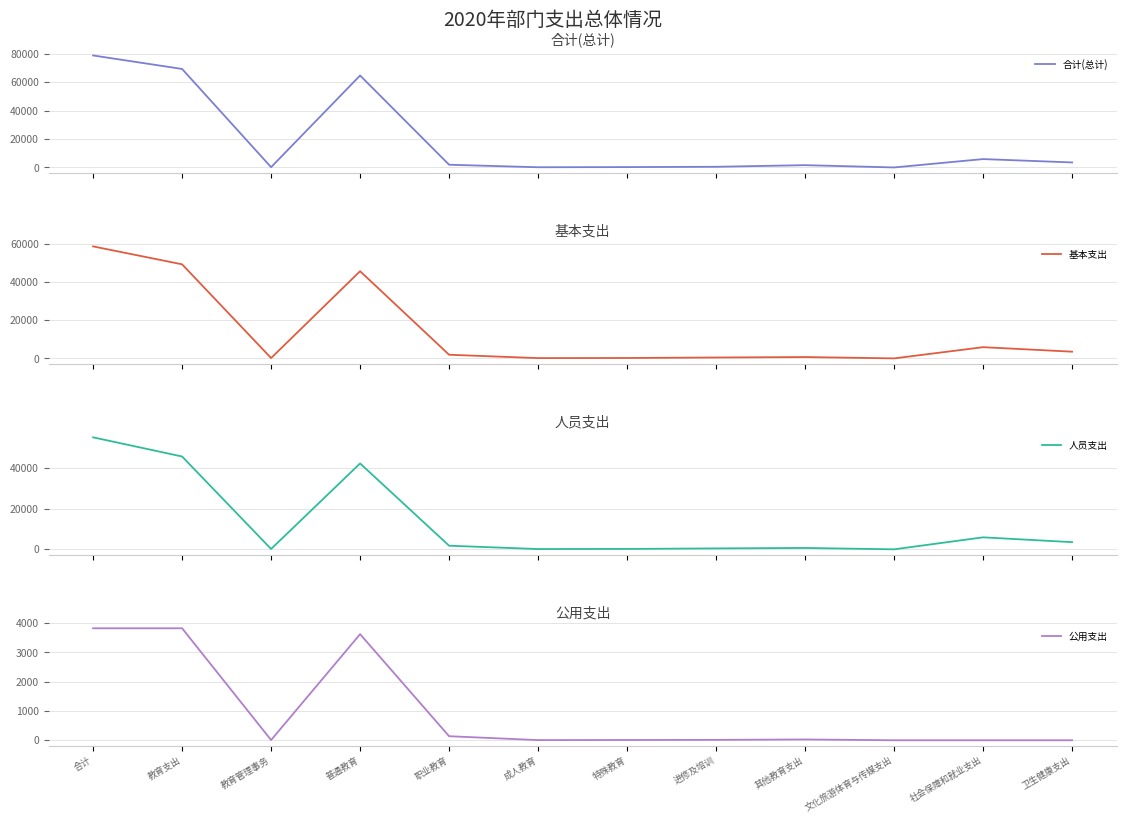

The value of 人员支出 at 职业教育 is 1774.5. True or false?

True